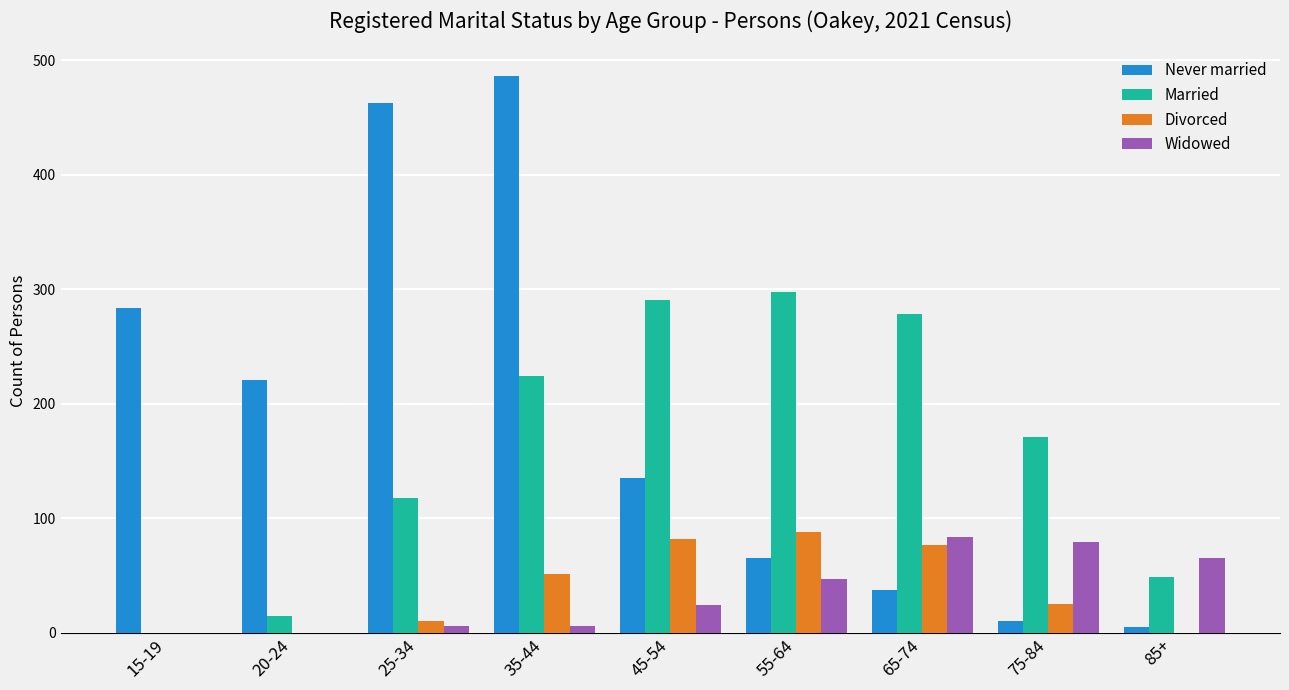

Which series changed the most between 15-19 and 25-34?

Never married